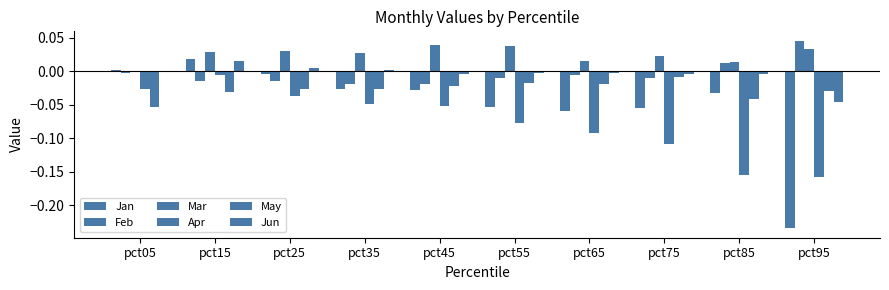

How many distinct data groups are displayed?

6